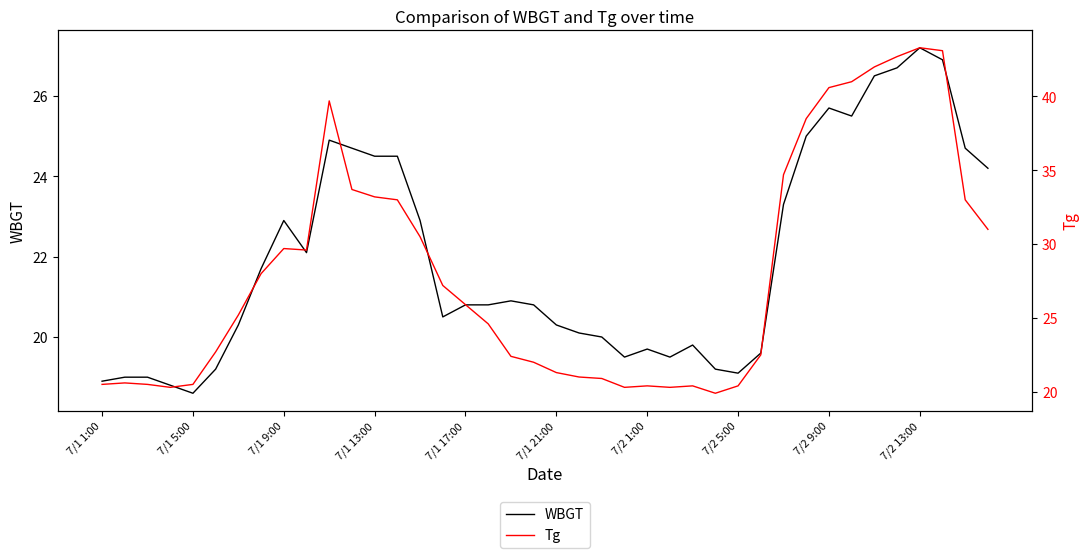

What is the maximum value for WBGT?

27.2